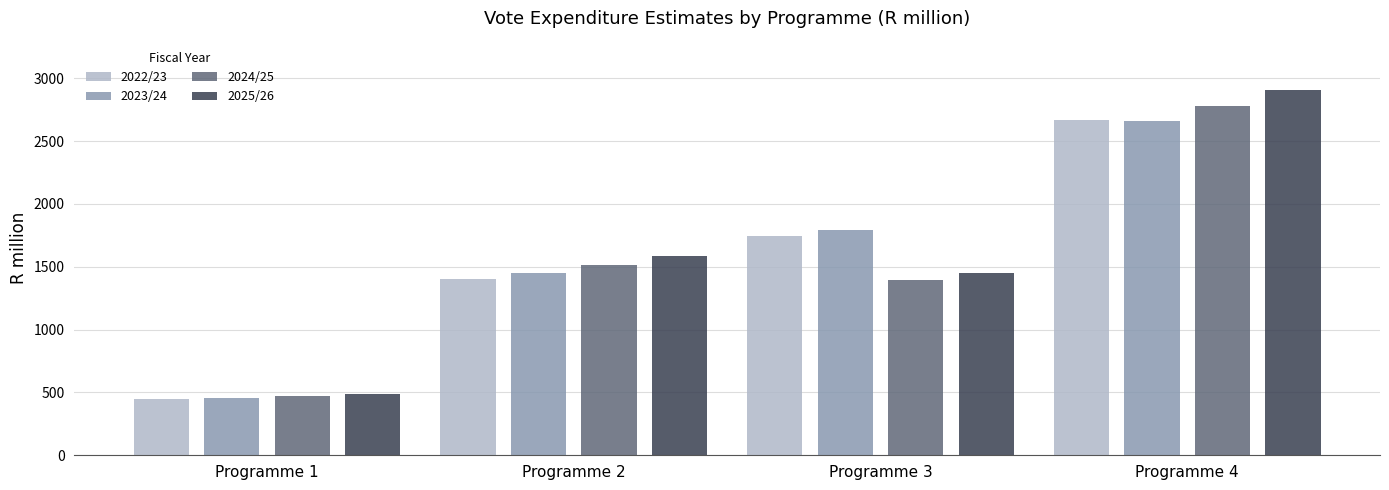

Are the bars grouped side by side (vs. stacked)?

Yes